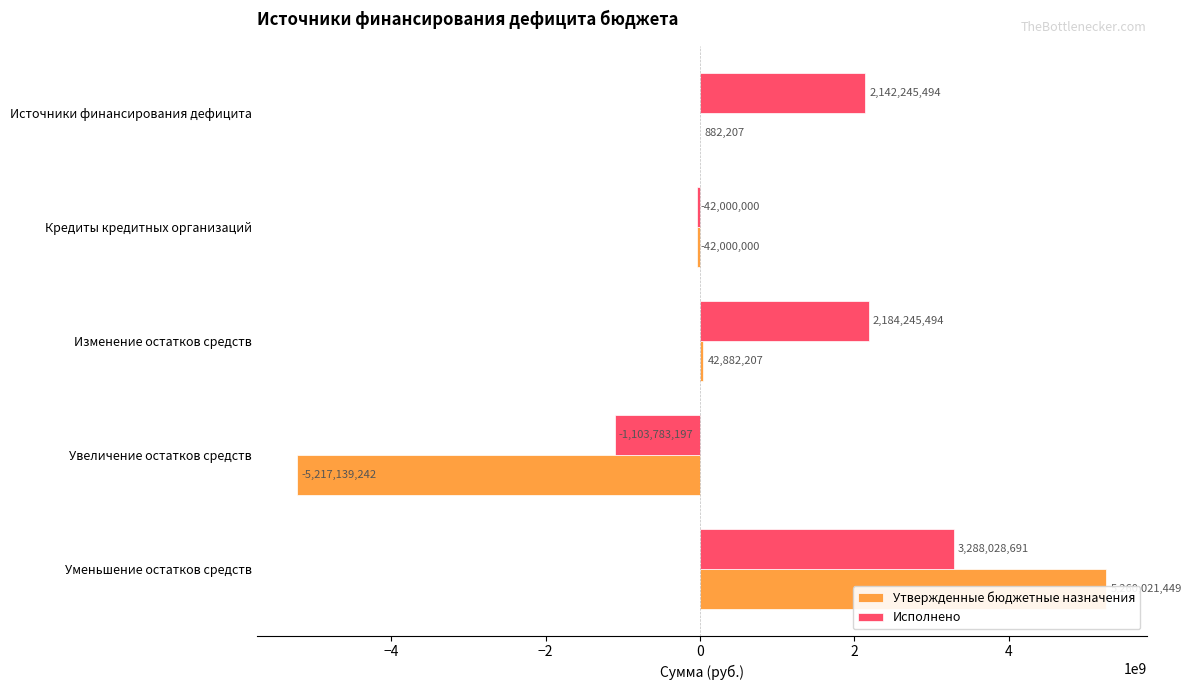

What is the sum of all Утвержденные бюджетные назначения values?

44646620.7